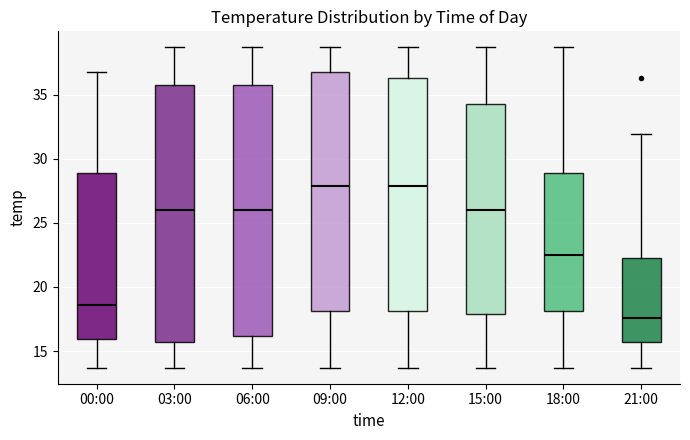

Which box has the lowest median line?

21:00